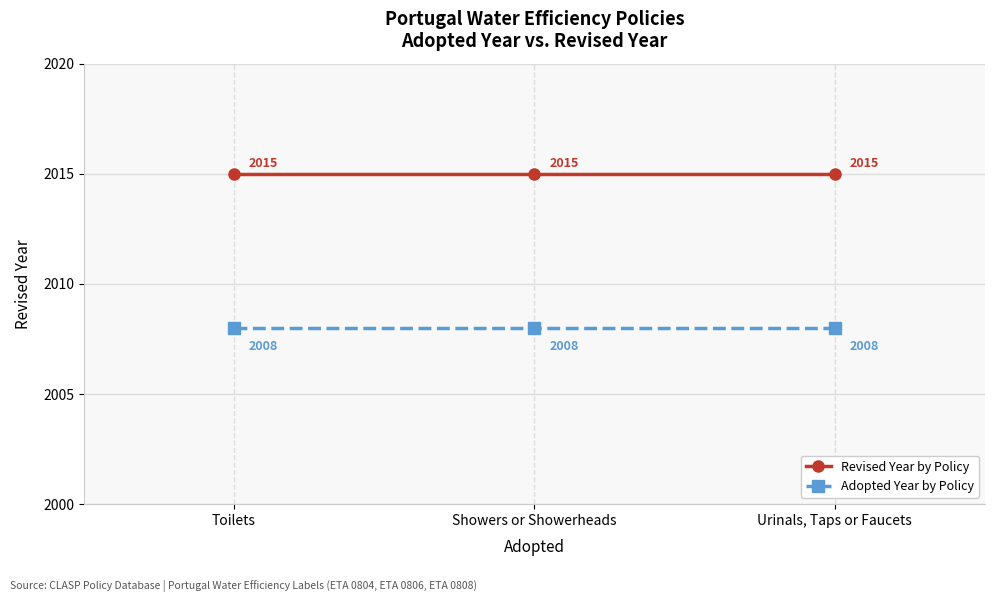

Which series has the largest total across all categories?

Revised Year by Policy